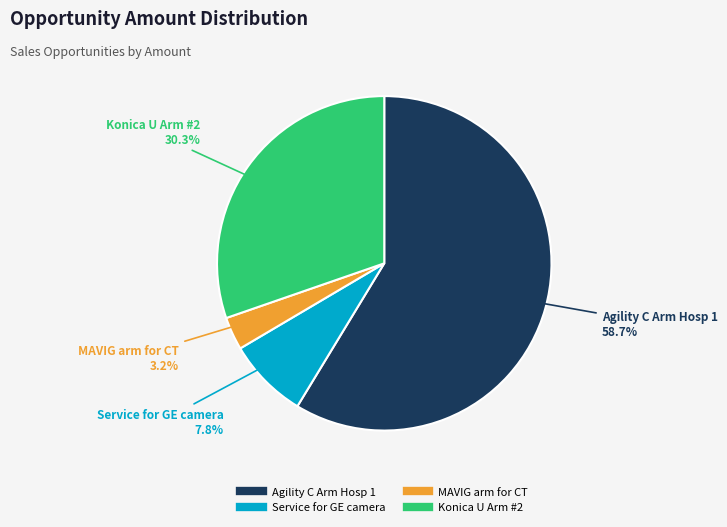

Approximately how many times larger is the value at Agility C Arm Hosp 1 compared to Service for GE camera?

7.5